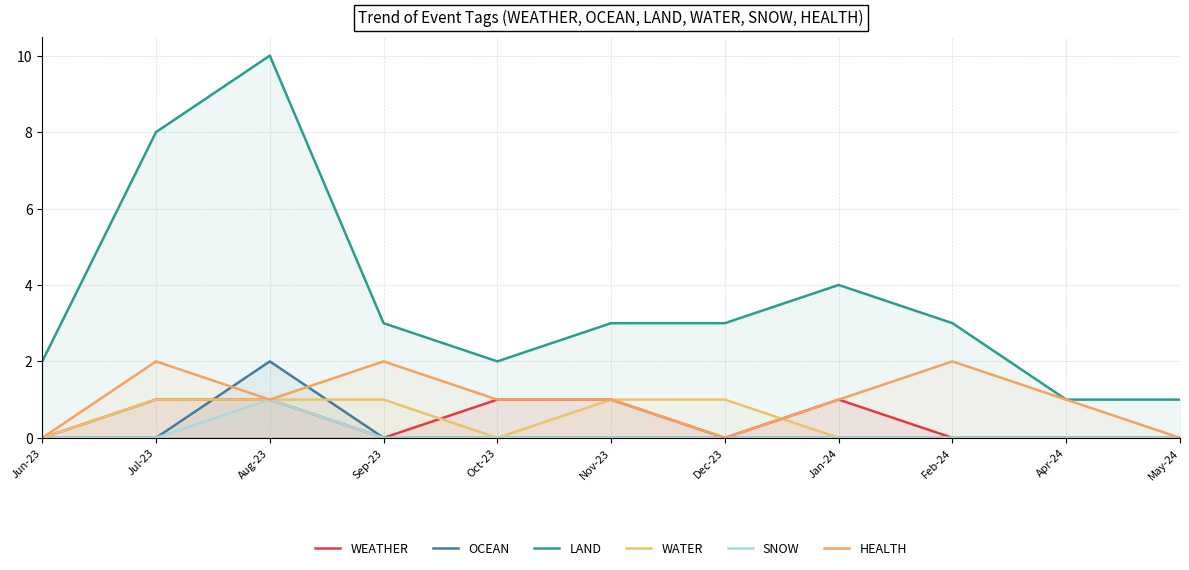

Reading right to left, what are all the values shown in this chart?

WEATHER: May-24=0	Apr-24=0	Feb-24=0	Jan-24=1	Dec-23=0	Nov-23=1	Oct-23=1	Sep-23=0	Aug-23=1	Jul-23=1	Jun-23=0
OCEAN: May-24=0	Apr-24=0	Feb-24=0	Jan-24=0	Dec-23=0	Nov-23=0	Oct-23=0	Sep-23=0	Aug-23=2	Jul-23=0	Jun-23=0
LAND: May-24=1	Apr-24=1	Feb-24=3	Jan-24=4	Dec-23=3	Nov-23=3	Oct-23=2	Sep-23=3	Aug-23=10	Jul-23=8	Jun-23=2
WATER: May-24=0	Apr-24=0	Feb-24=0	Jan-24=0	Dec-23=1	Nov-23=1	Oct-23=0	Sep-23=1	Aug-23=1	Jul-23=1	Jun-23=0
SNOW: May-24=0	Apr-24=0	Feb-24=0	Jan-24=0	Dec-23=0	Nov-23=0	Oct-23=0	Sep-23=0	Aug-23=1	Jul-23=0	Jun-23=0
HEALTH: May-24=0	Apr-24=1	Feb-24=2	Jan-24=1	Dec-23=0	Nov-23=1	Oct-23=1	Sep-23=2	Aug-23=1	Jul-23=2	Jun-23=0